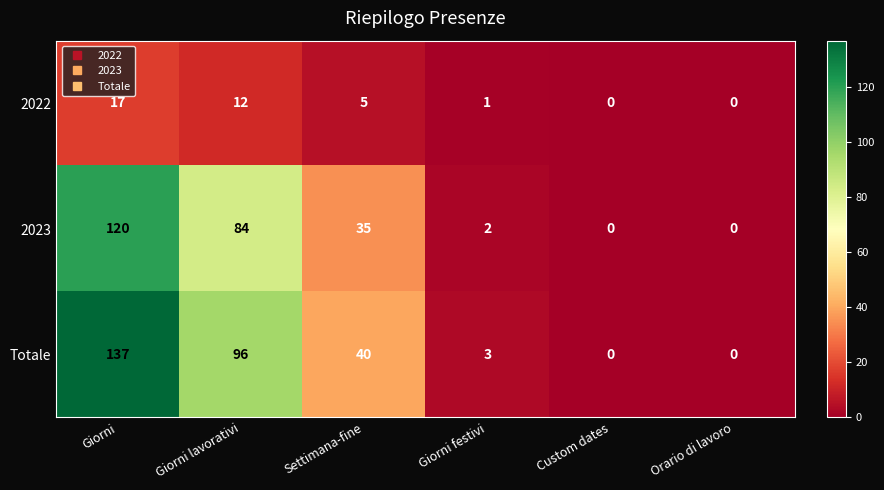

Which series has the largest range (max minus min)?

Totale